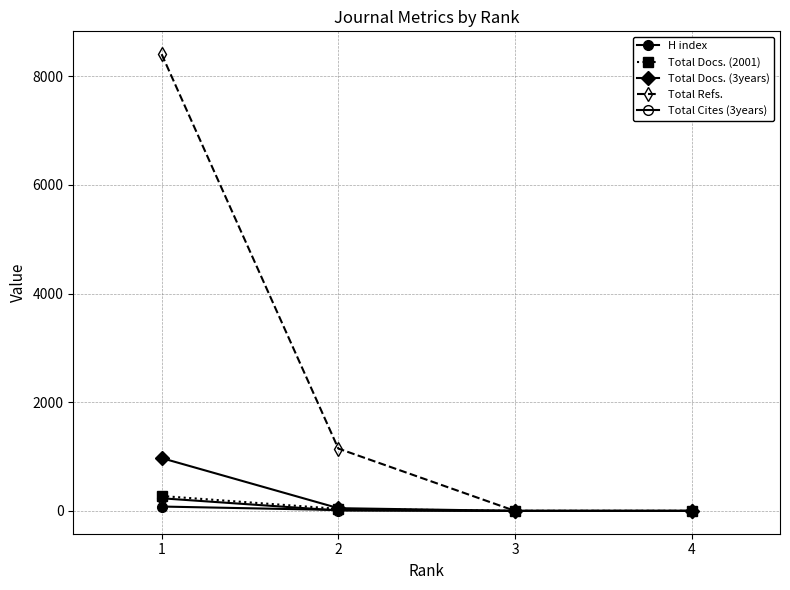

How many data points in Total Cites (3years) are less than 7?

2